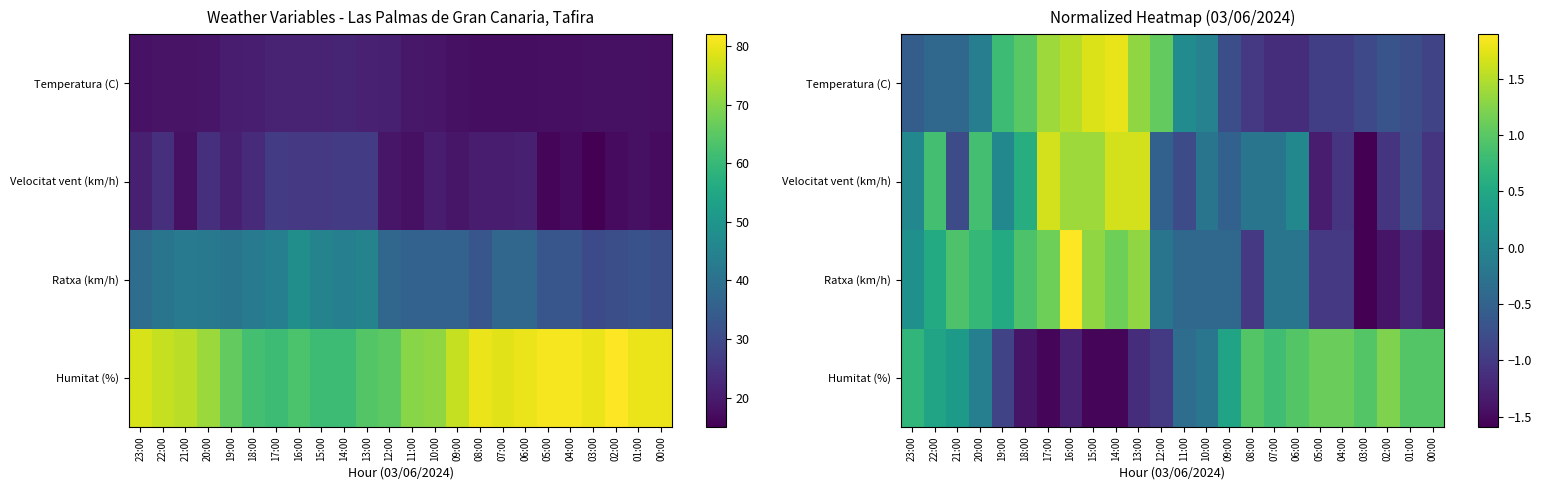

At which label does Humitat (%) first exceed 0?

23:00